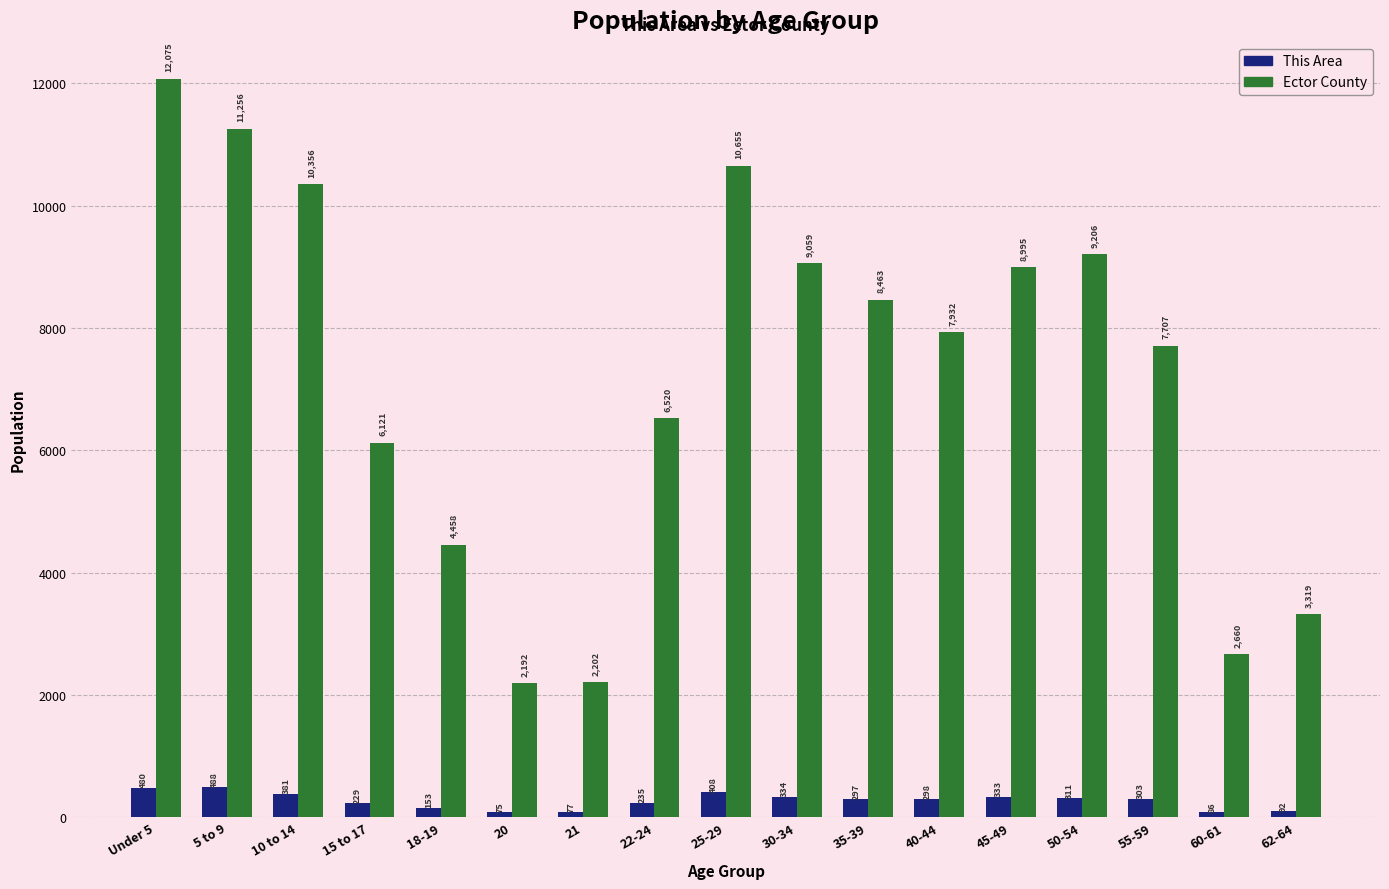

Between 35-39 and 45-49, which series saw the biggest shift?

Ector County